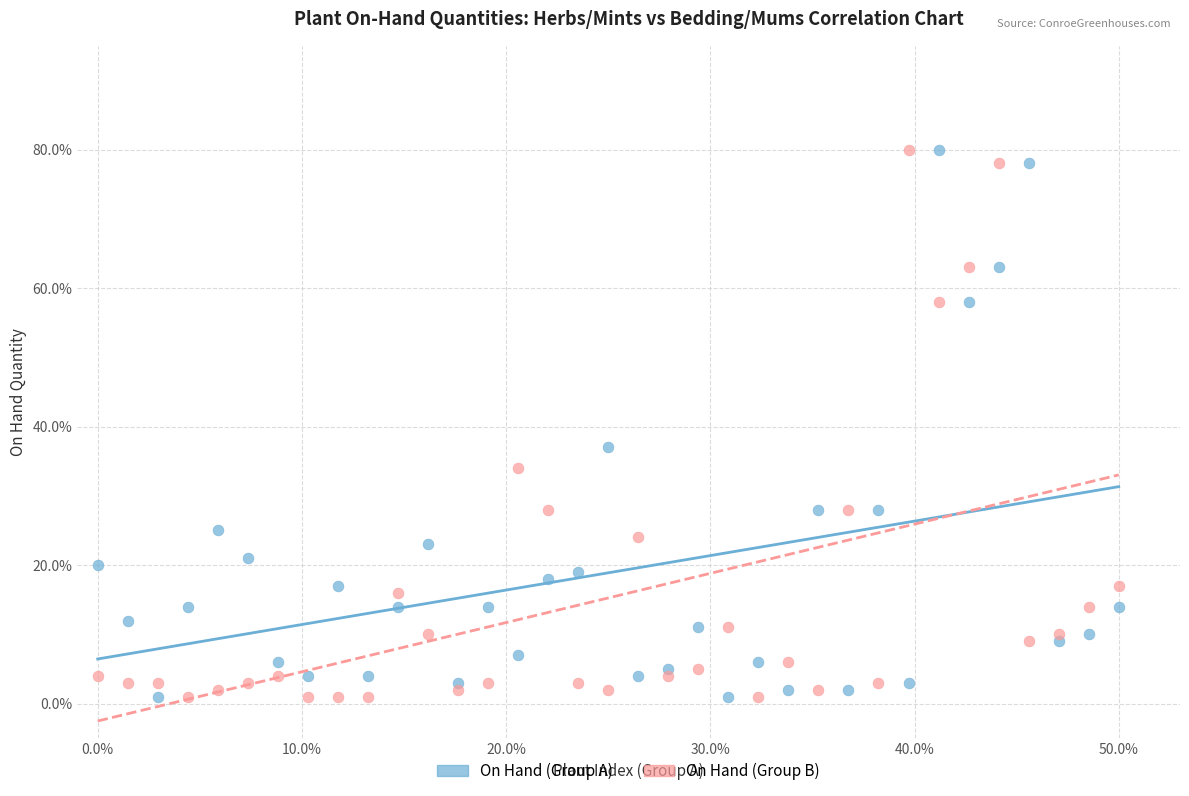

Across all series, what Y value is closest to 40?

37